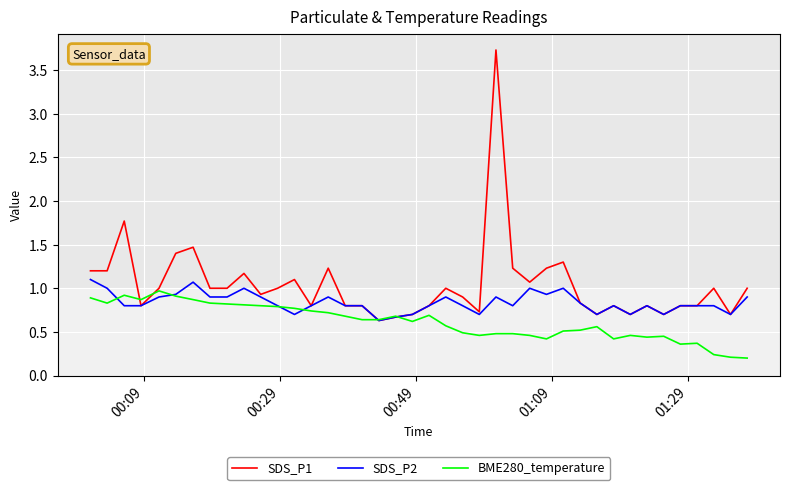

True or false: SDS_P1 and BME280_temperature intersect in this chart.

True